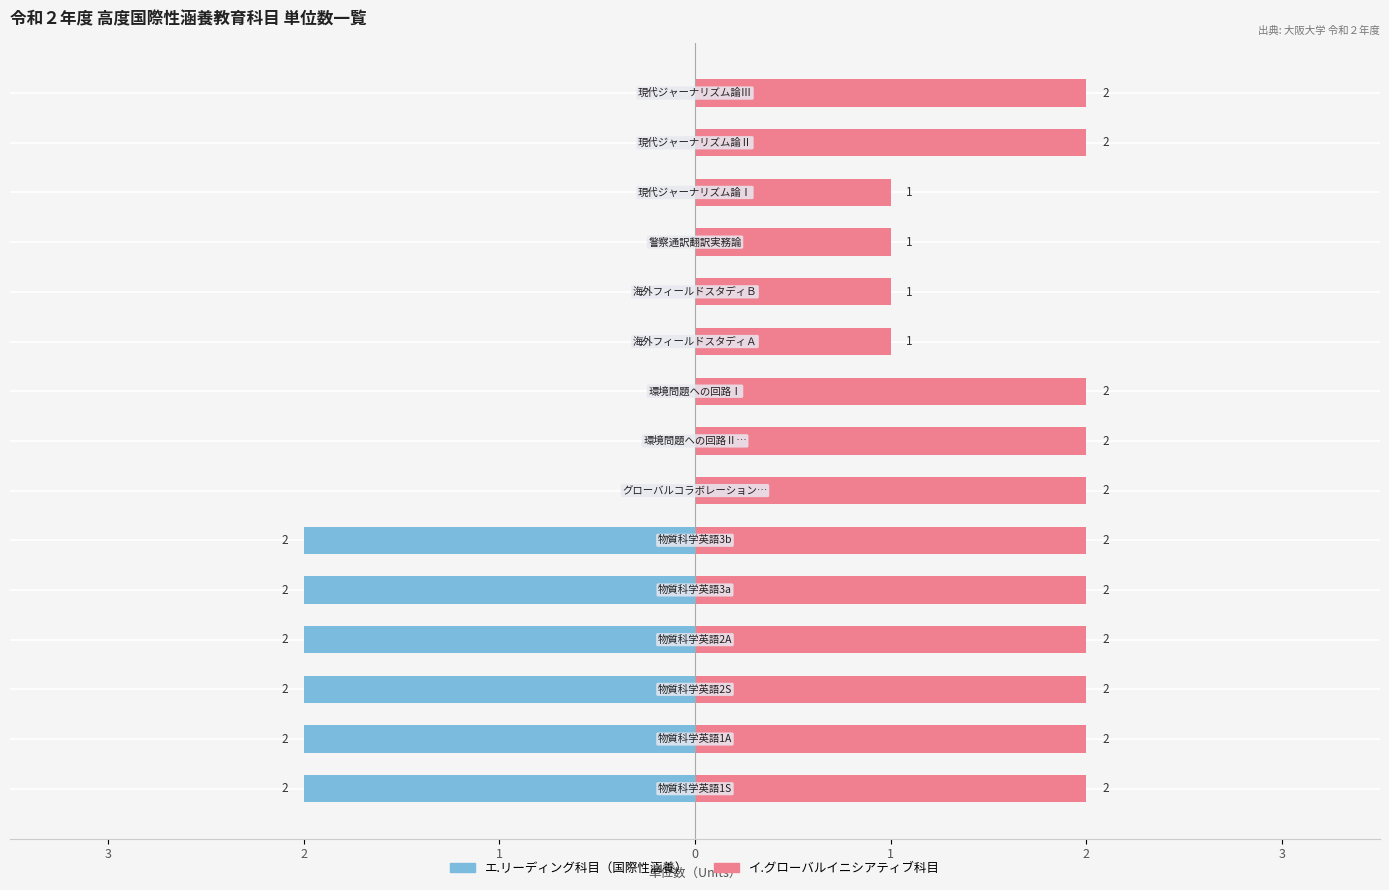

Which series has the largest range (max minus min)?

エ.リーディング科目（国際性涵養）